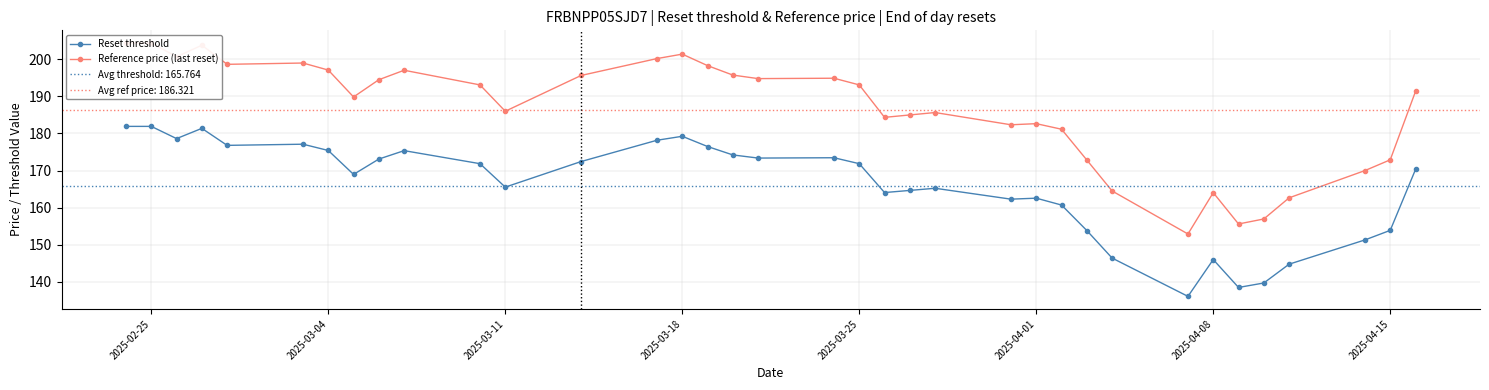

What is the smallest value displayed?

136.1